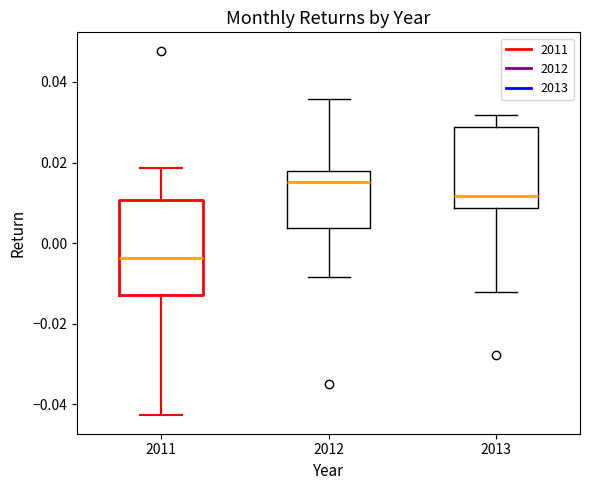

Reading left to right, read every box against the y-axis: the position of its median line, the range the box covers, and the ends of its whiskers. The values are not printed on the chart, so give them approximately, as read against the axis.

2011: median -0.004, box -0.012 to 0.010, whiskers -0.042 to 0.018
2012: median 0.016, box 0.004 to 0.018, whiskers -0.008 to 0.036
2013: median 0.012, box 0.008 to 0.028, whiskers -0.012 to 0.032